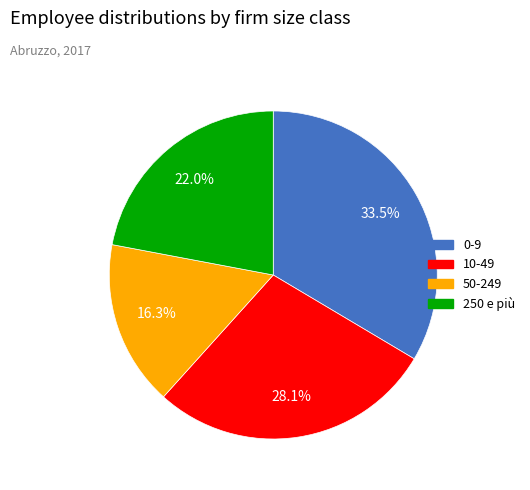

Does any single category account for the majority?

No